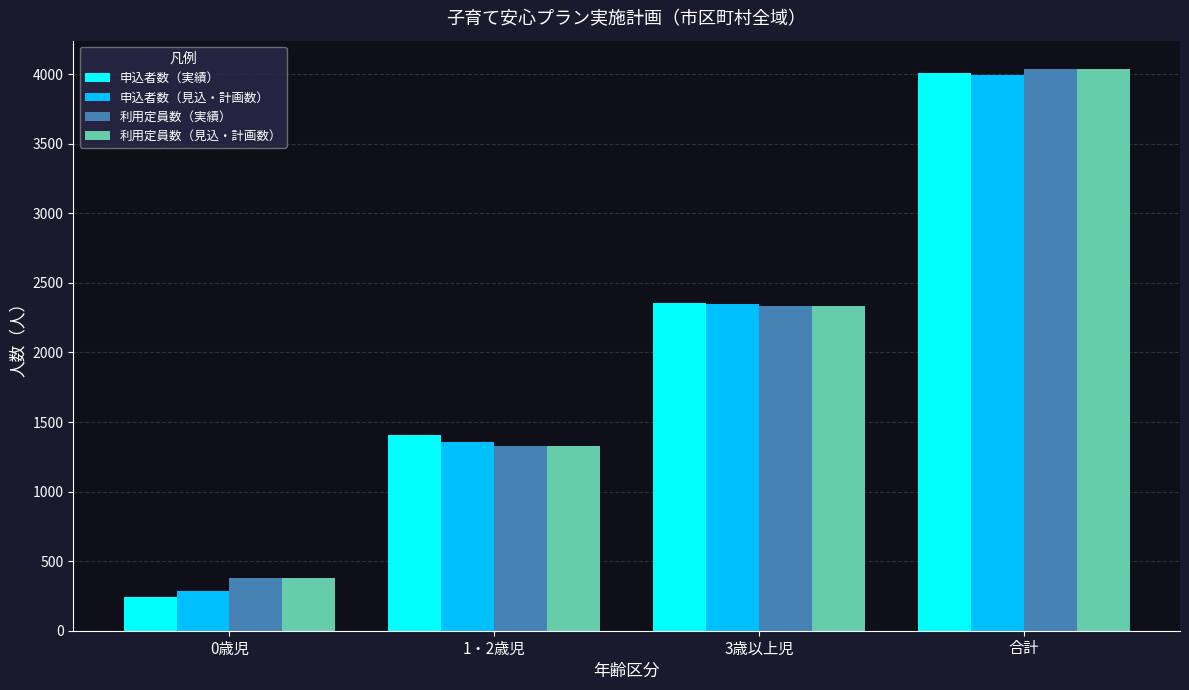

What is the total value across all series at 3歳以上児?

9373